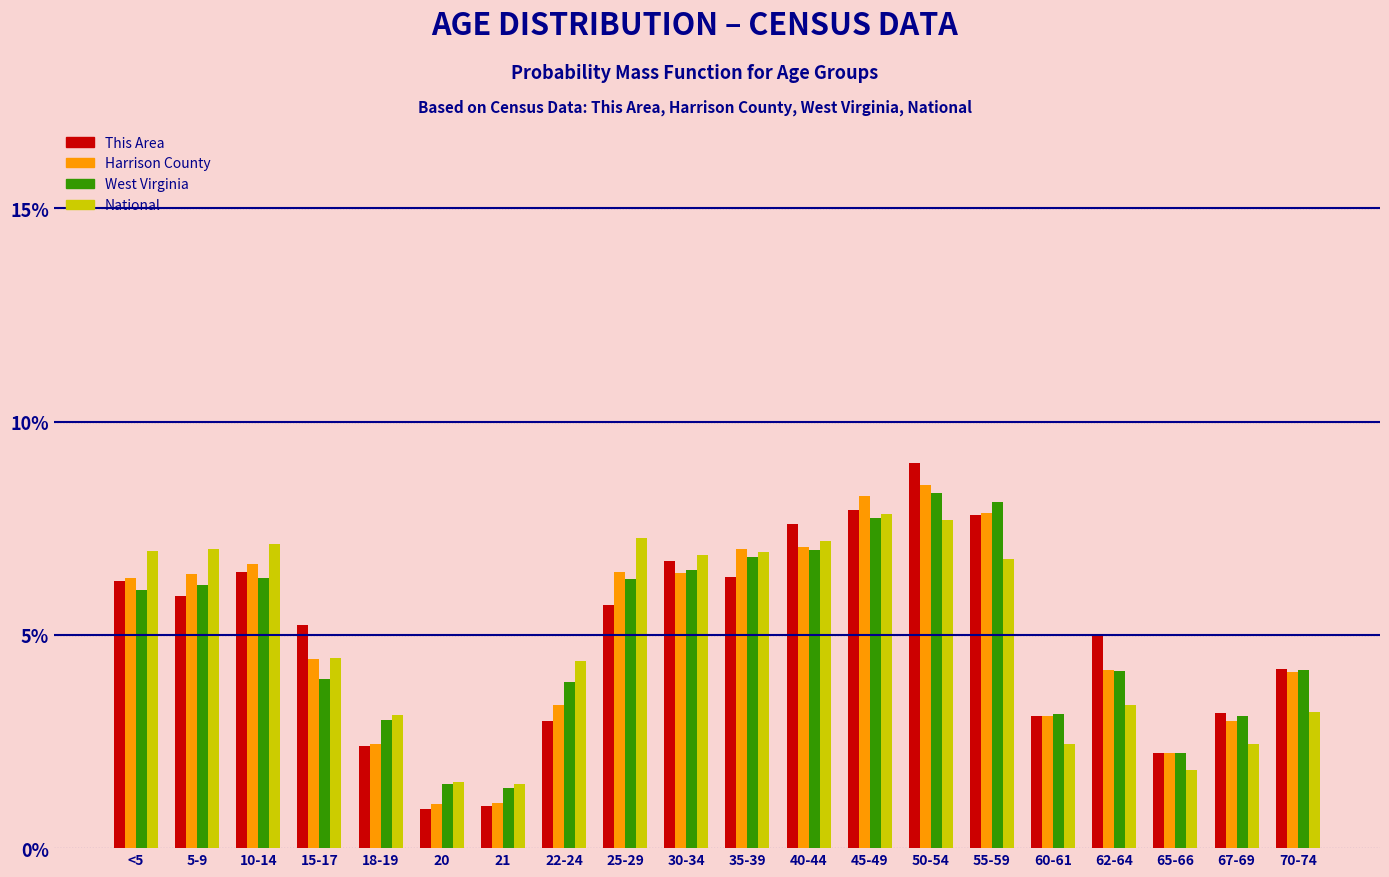

What is the average value of the Harrison County series?

5.0